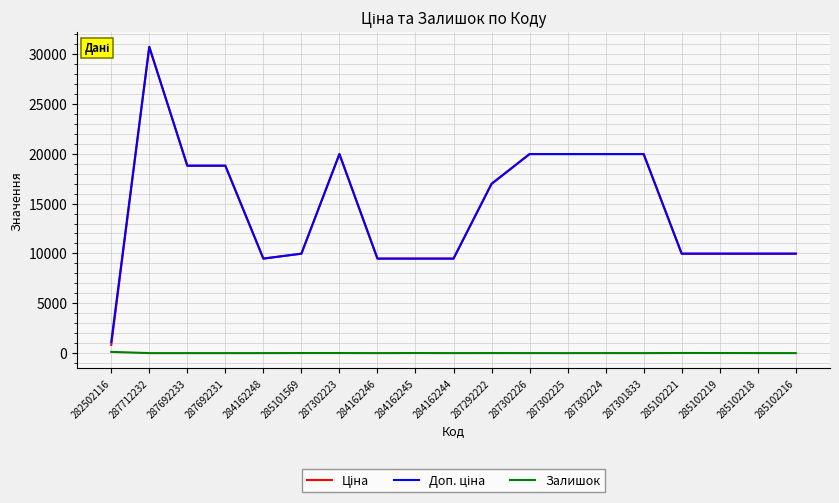

What is the difference between the highest and lowest values at 285102216?

9975.0